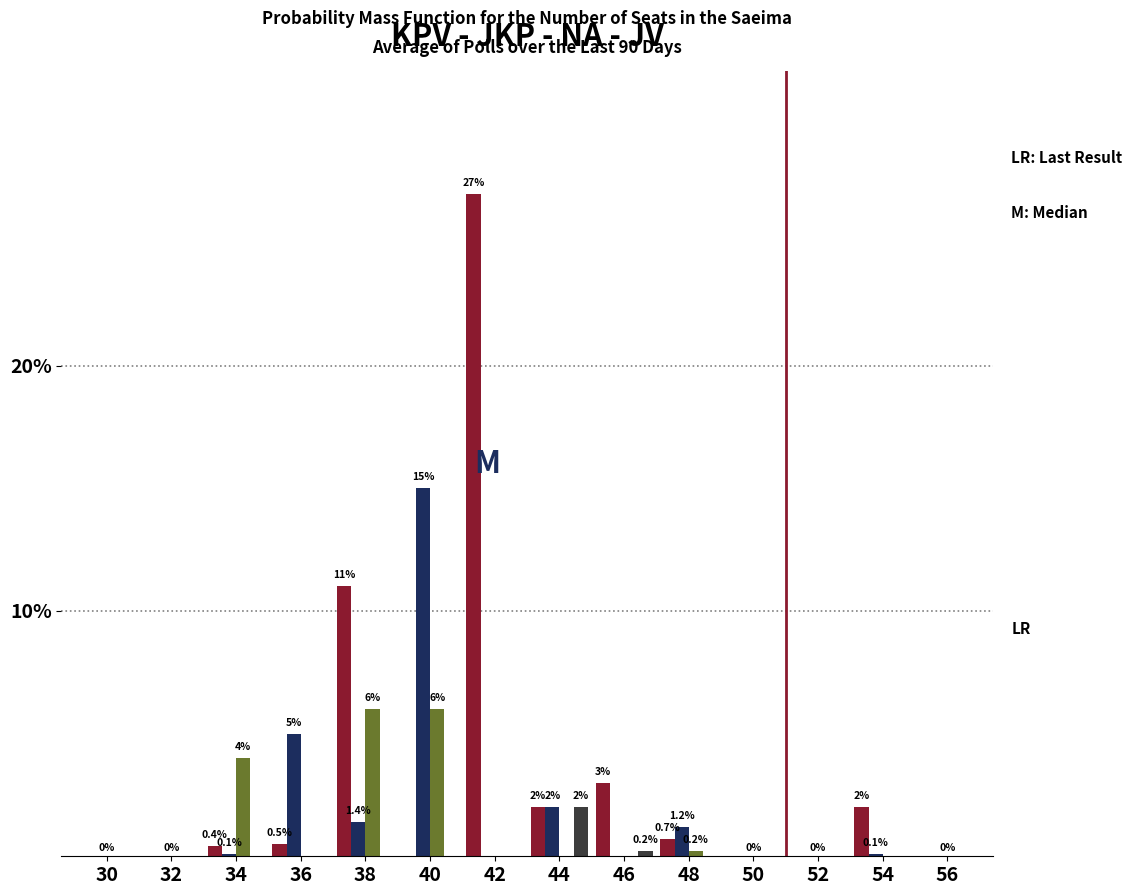

At which category is the sum across all series the highest?

42